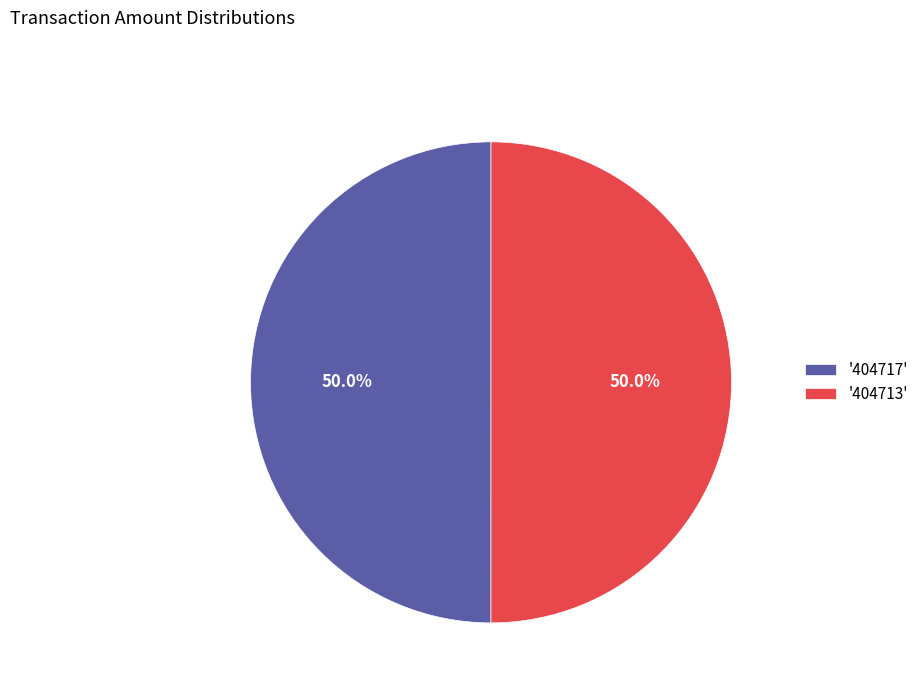

Do '404717' and '404713' together represent more than half of the pie?

Yes